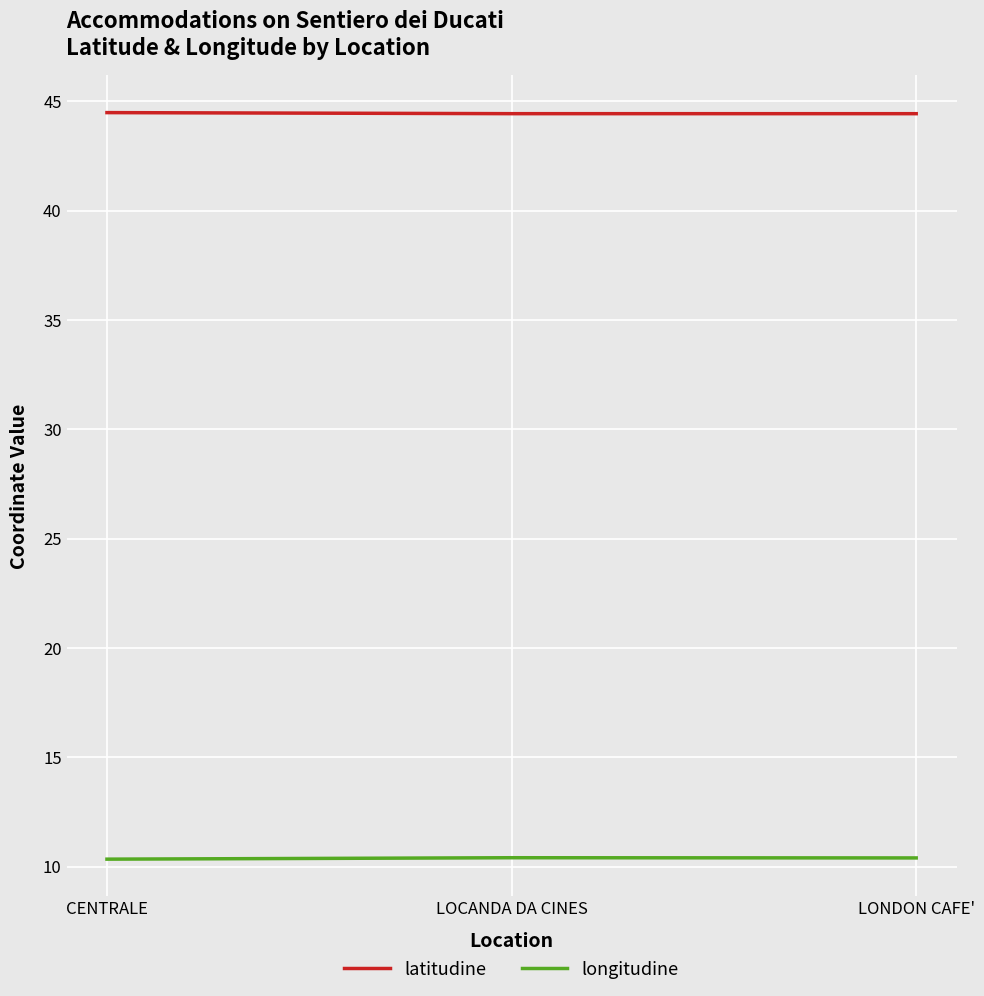

What is the maximum value shown in the chart?

44.5